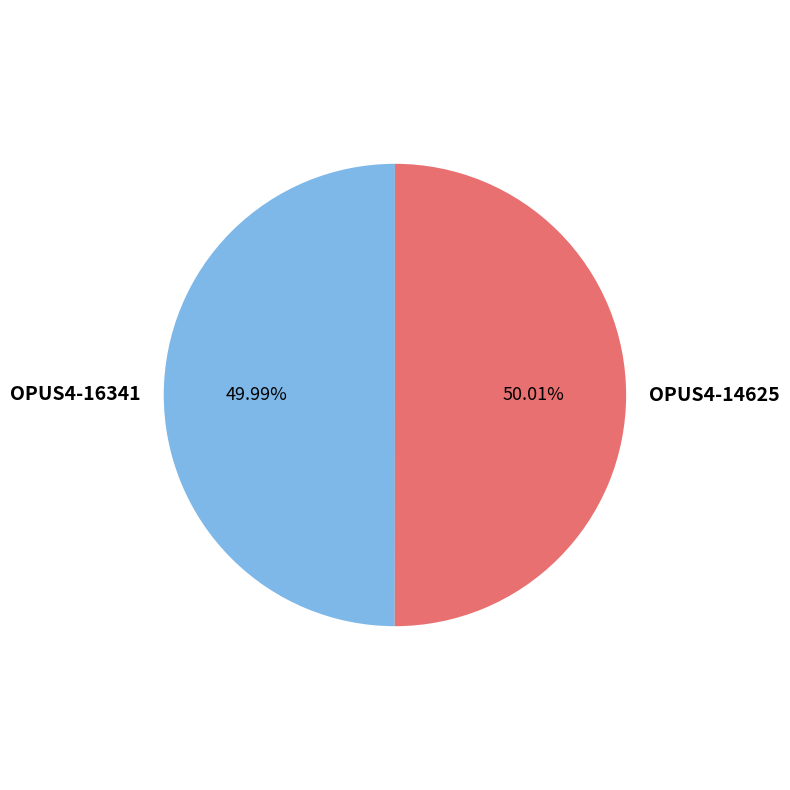

Approximately how many times larger is the value at OPUS4-16341 compared to OPUS4-14625?

1.0